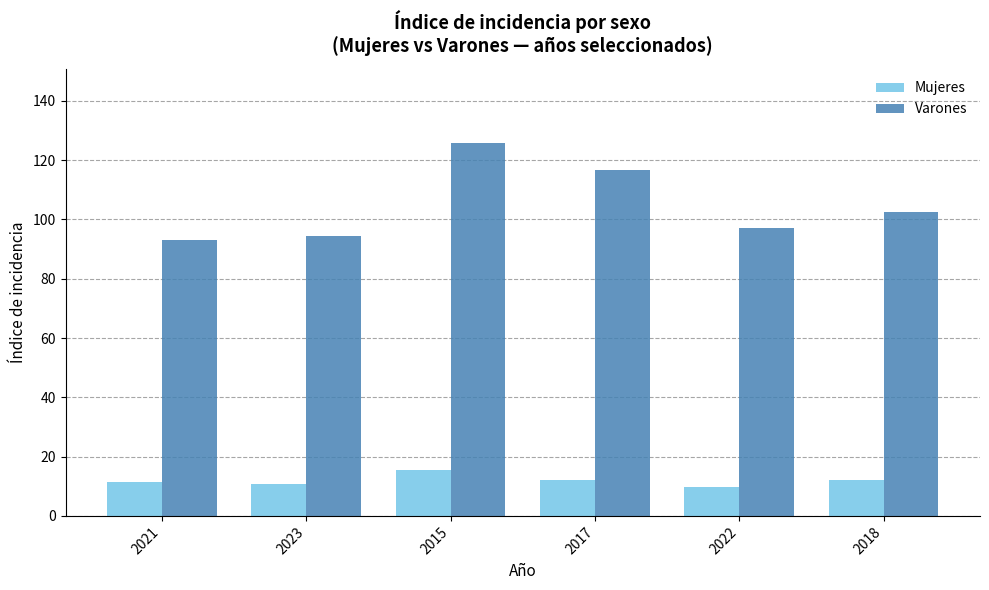

Which series has the widest spread of values?

Varones